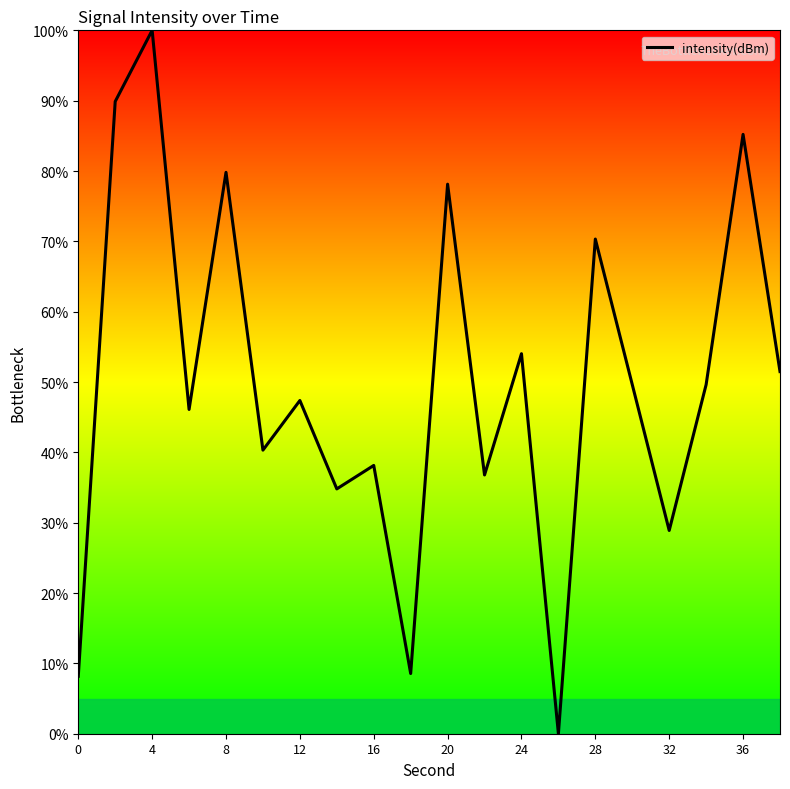

What is the difference between the maximum and minimum values?

100.0